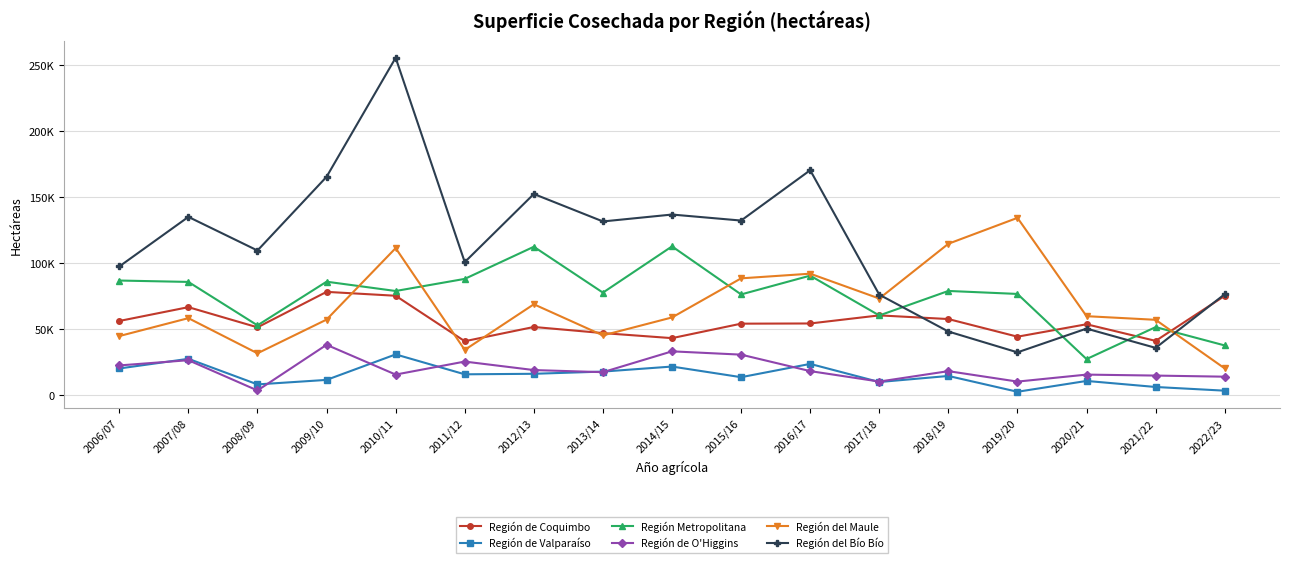

What are all the series names shown in the legend?

Región de Coquimbo, Región de Valparaíso, Región Metropolitana, Región de O'Higgins, Región del Maule, Región del Bío Bío